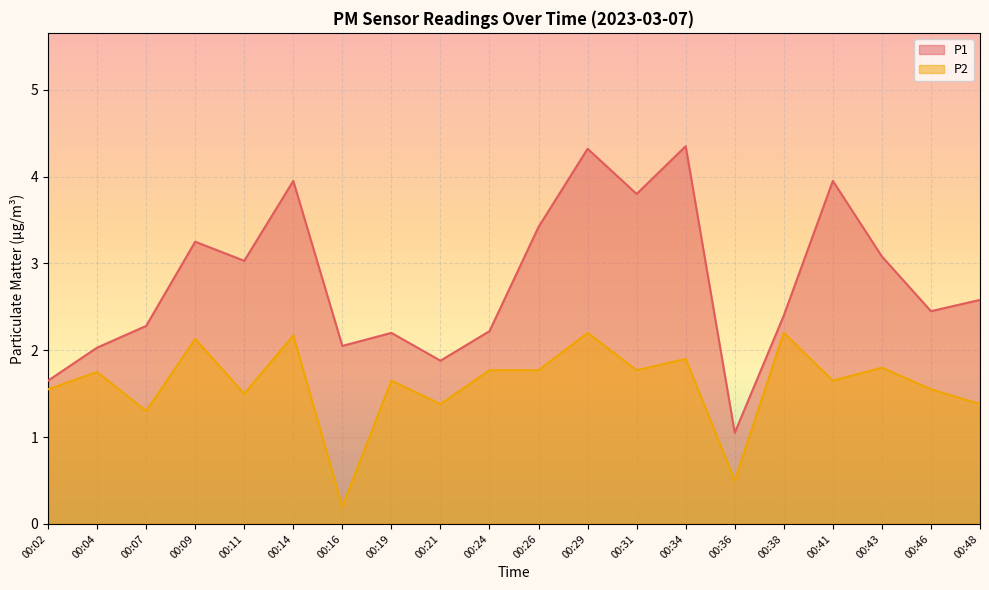

Reading left to right, transcribe all the data shown in this chart.

P1: 1.6	2.0	2.3	3.2	3.0	4.0	2.0	2.2	1.9	2.2	3.4	4.3	3.8	4.3	1.1	2.4	4.0	3.1	2.5	2.6
P2: 1.6	1.8	1.3	2.1	1.5	2.2	0.2	1.6	1.4	1.8	1.8	2.2	1.8	1.9	0.5	2.2	1.6	1.8	1.6	1.4